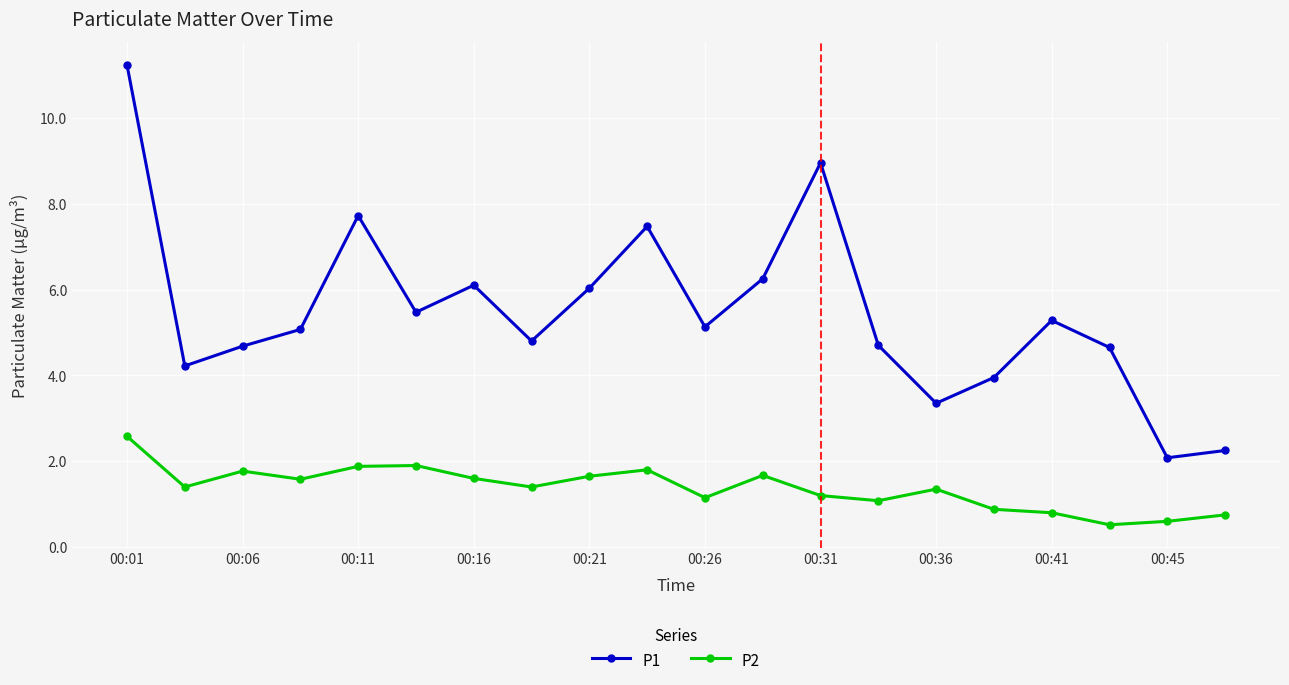

True or false: P2 has more than 0 interior local peaks.

True